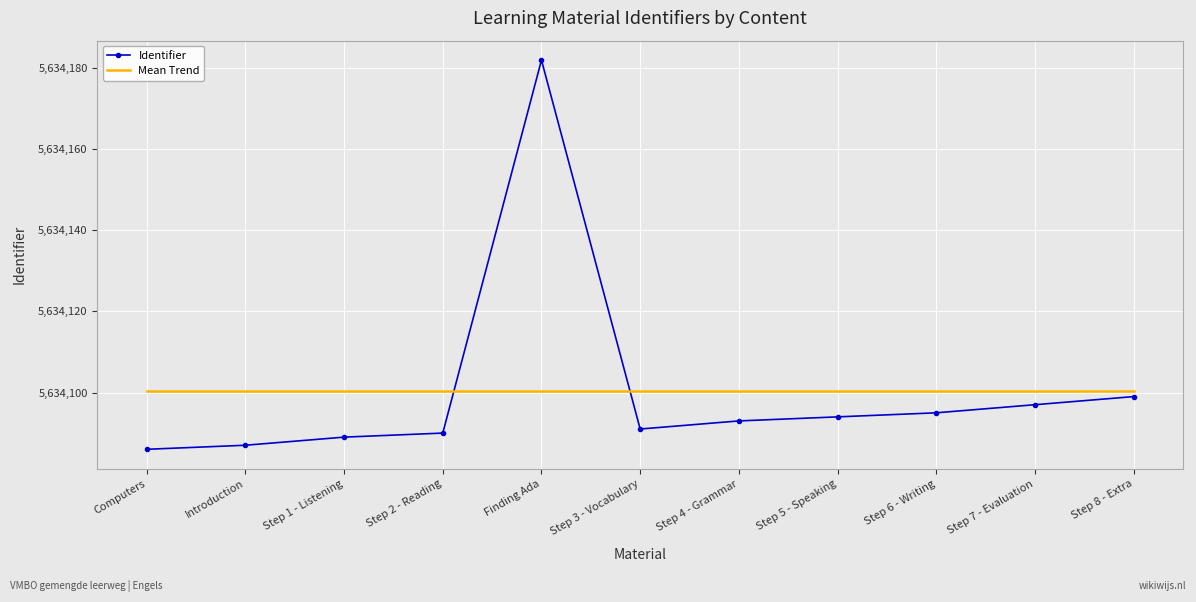

At which category is the sum across all series the highest?

Finding Ada